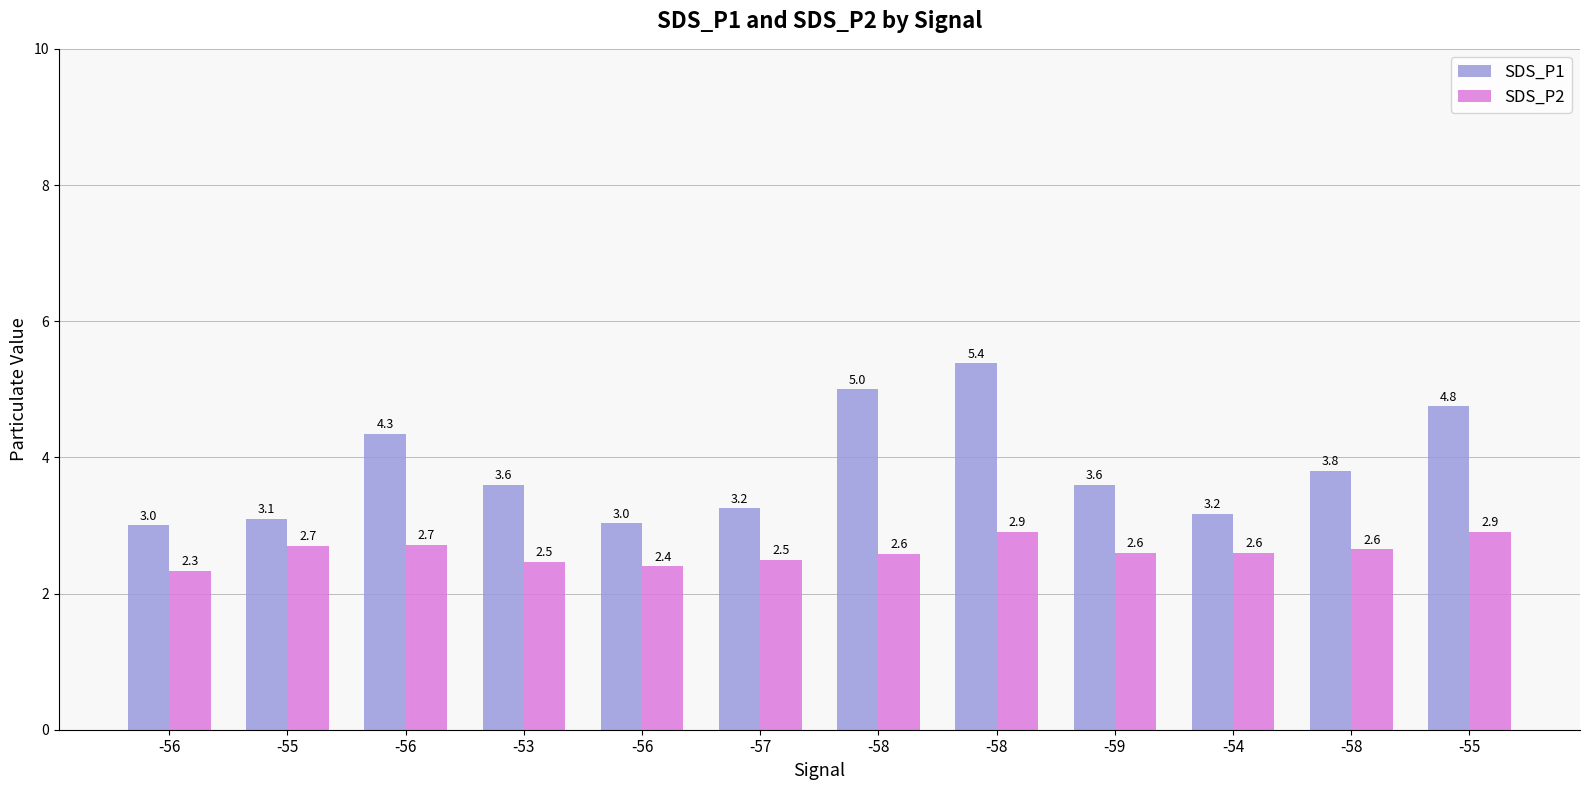

List the series in order of their peak value, lowest first.

SDS_P2, SDS_P1